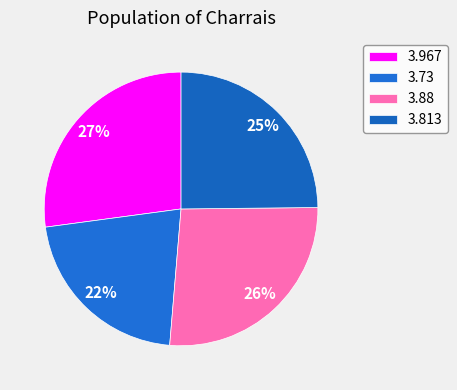

Is 3.967 the majority of the pie?

No